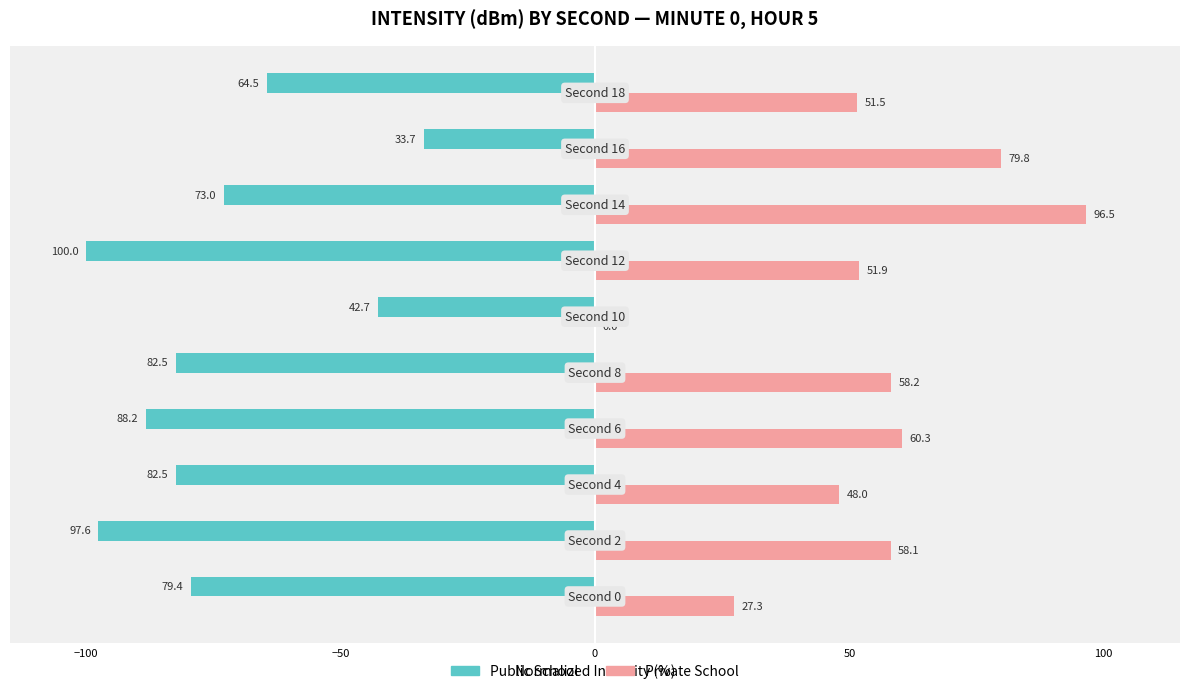

What are all the series names shown in the legend?

Public School, Private School